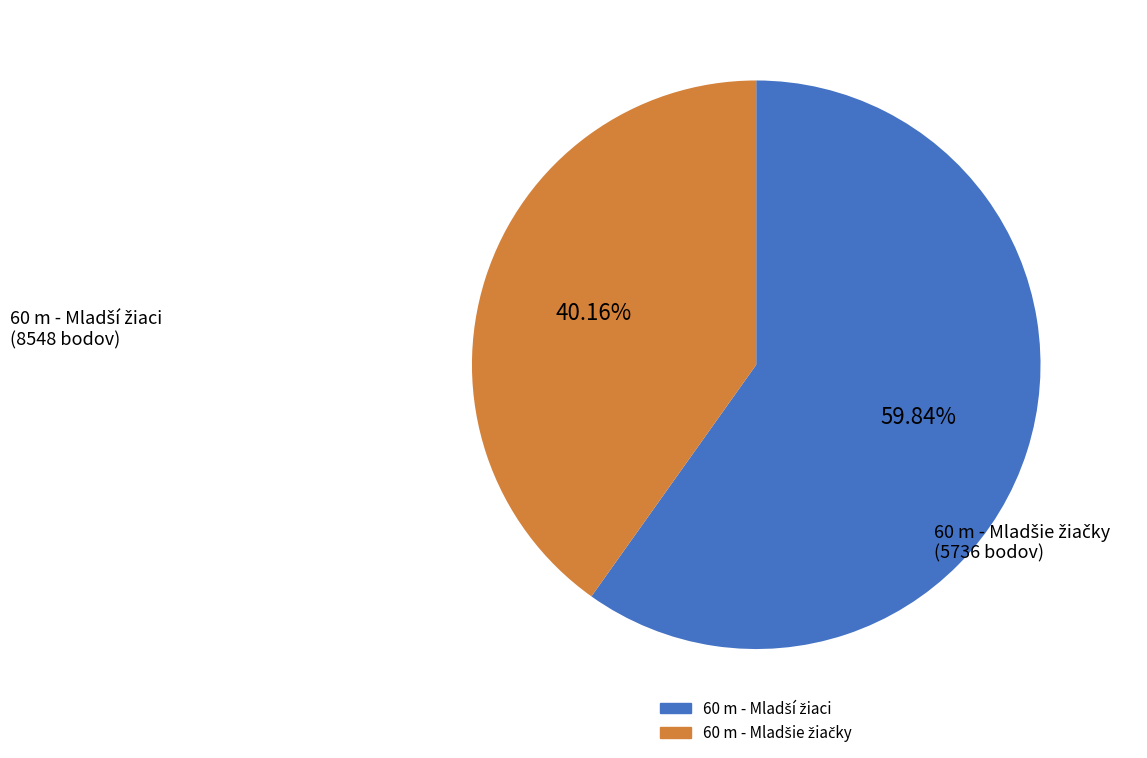

Is there a majority slice in this chart?

Yes